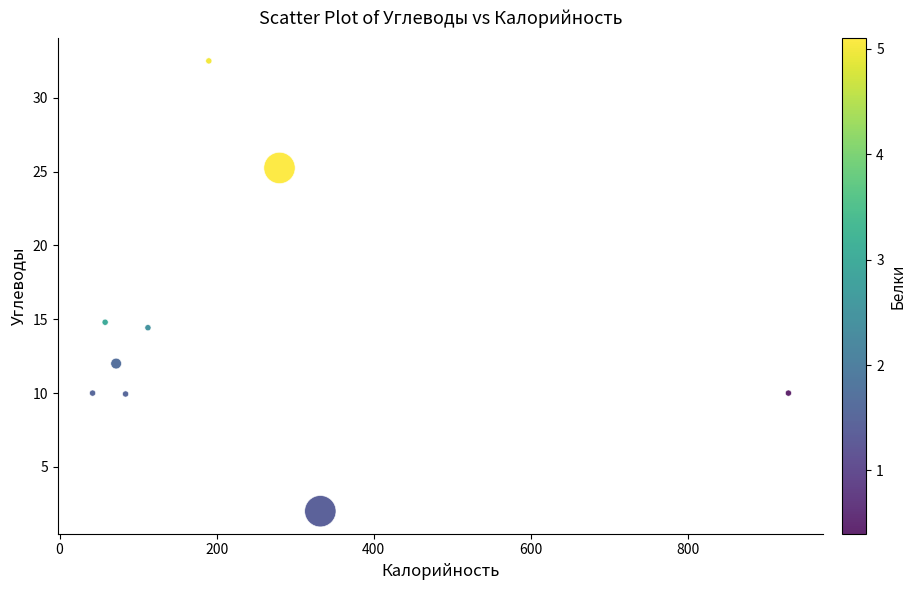

What Y value in the scatter plot is closest to 17?

14.8